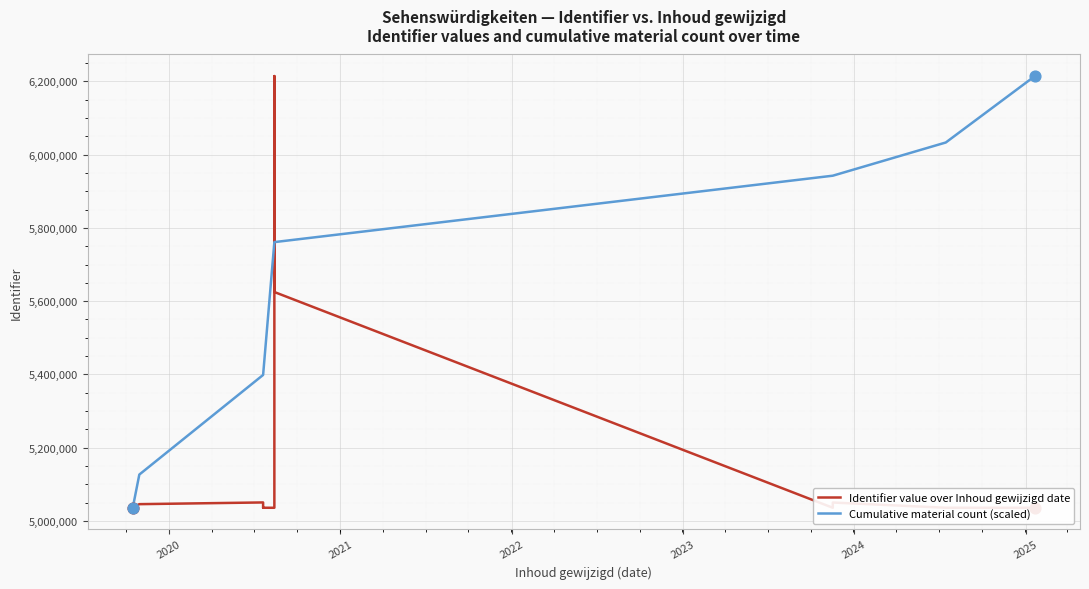

Is the value of Cumulative material count (scaled) at 2023 greater than the value of Identifier value over Inhoud gewijzigd date at 9?

Yes